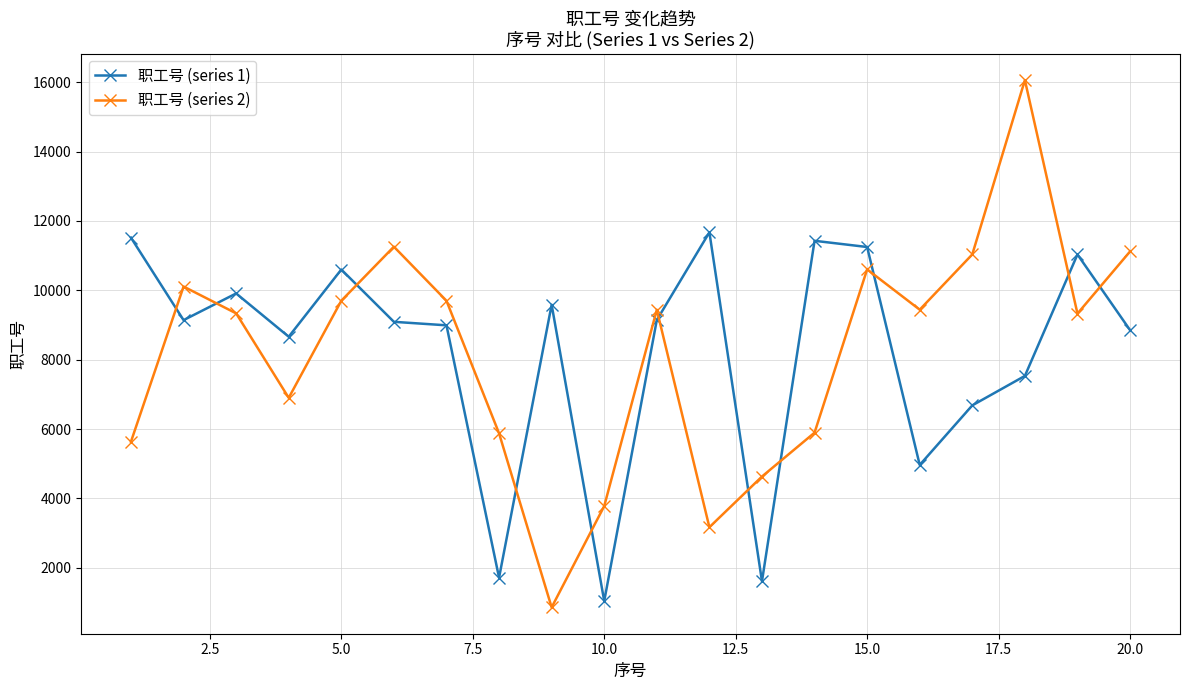

Which series has the largest range (max minus min)?

职工号 (series 2)